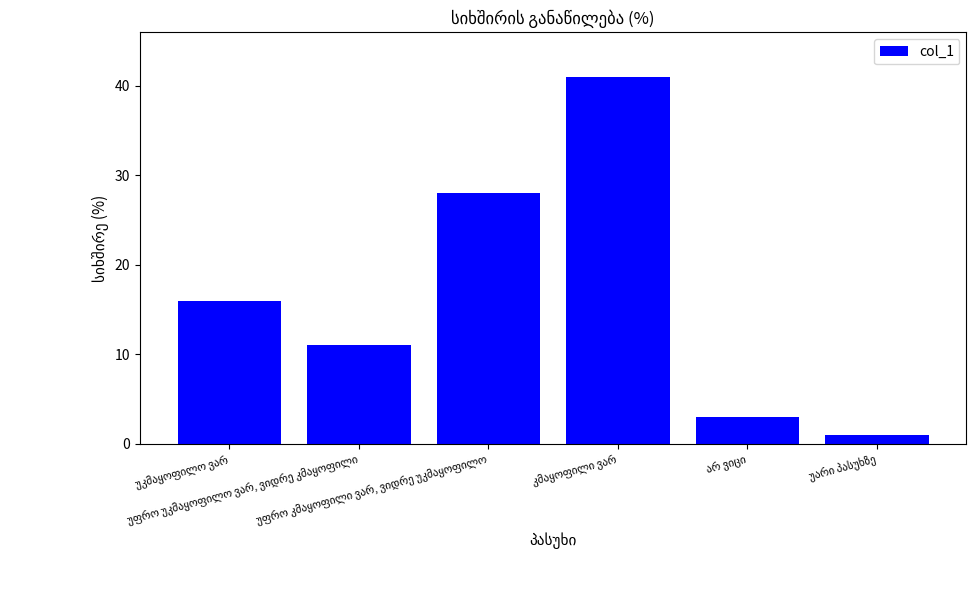

What is the maximum value shown in the chart?

41